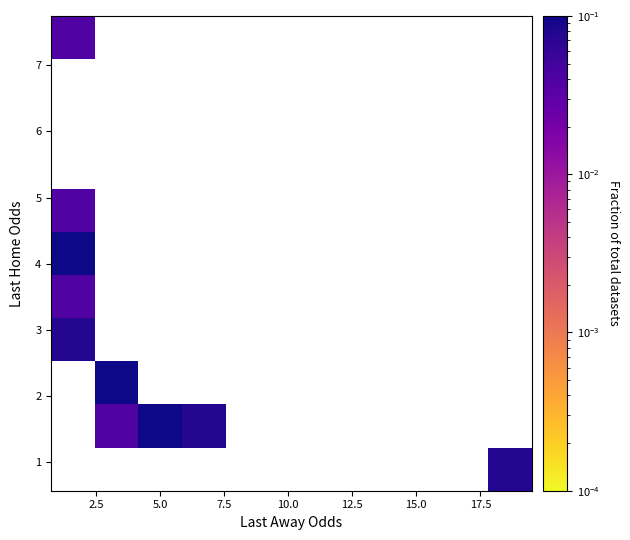

How many series are shown in this chart?

11